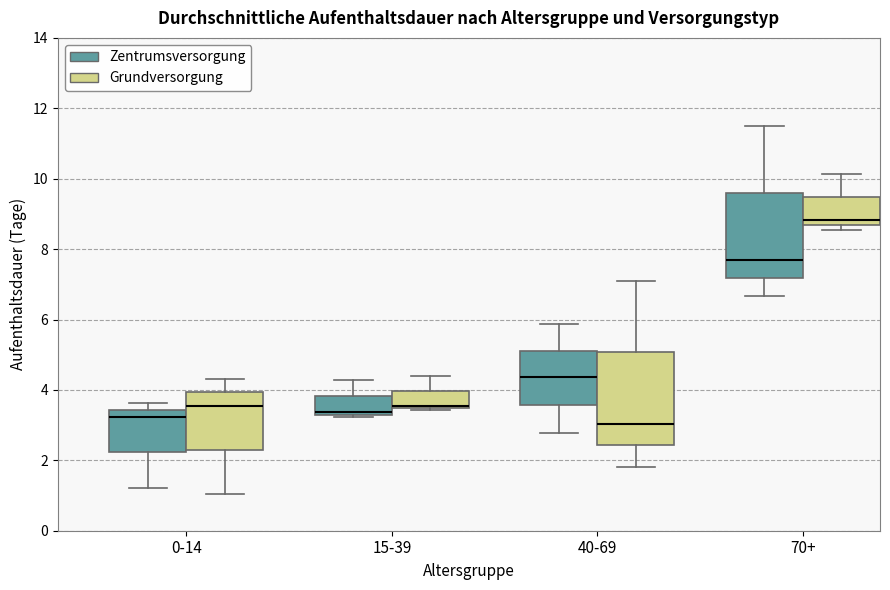

Where is the lower edge of the box for 70+ (Grundversorgung) on the y-axis? The values are not printed on the chart, so give them approximately, as read against the axis.

8.6